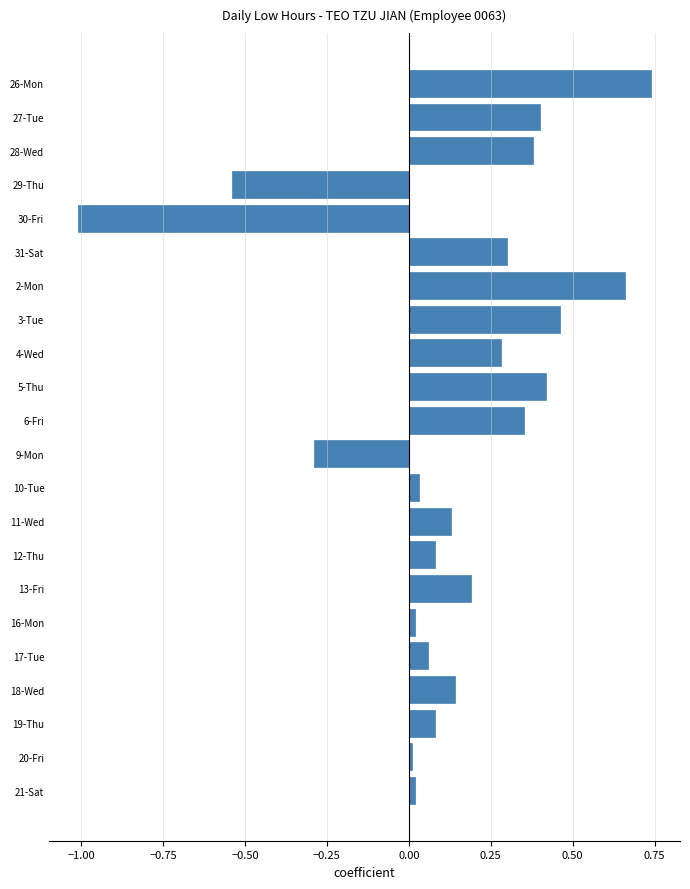

What is the change in value from 29-Thu to 6-Fri?

+0.9